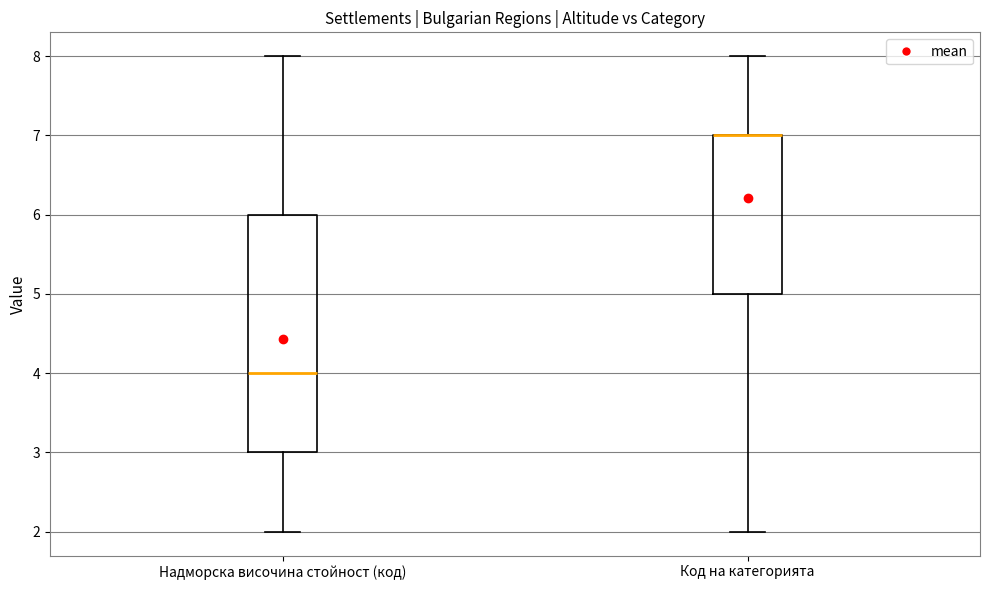

Reading left to right, transcribe this box plot: for each box, give where its median line is, the range the box spans, and where its two whiskers end, as read against the y-axis. The values are not printed on the chart, so give them approximately, as read against the axis.

Надморска височина стойност (код): median 4, box 3 to 6, whiskers 2 to 8
Код на категорията: median 7 (drawn on the box's upper edge), box 5 to 7, whiskers 2 to 8